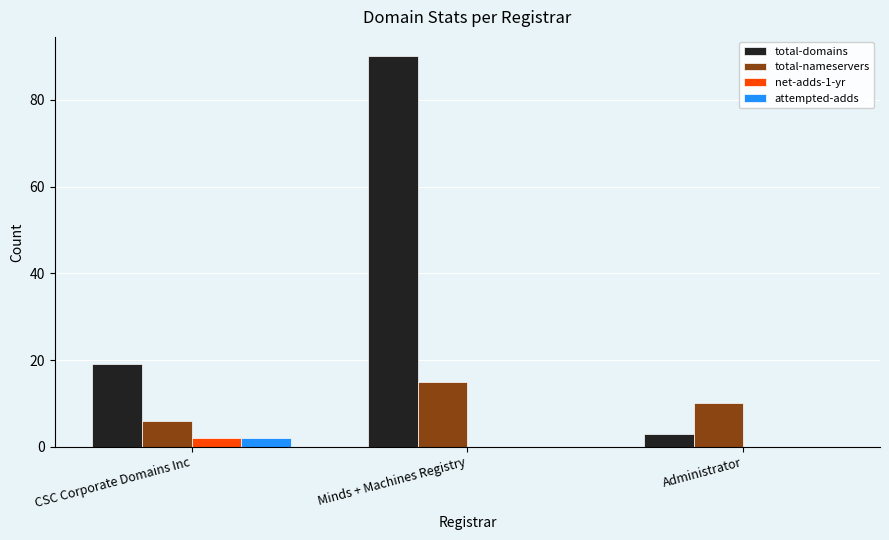

What is the difference between the total-nameservers values at Minds + Machines Registry and CSC Corporate Domains Inc?

9